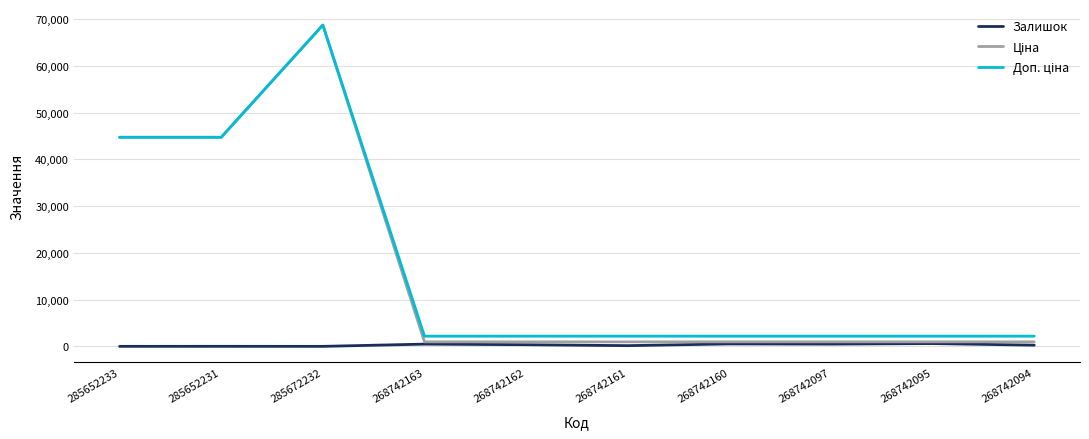

Which label corresponds to the largest value in the chart?

285672232